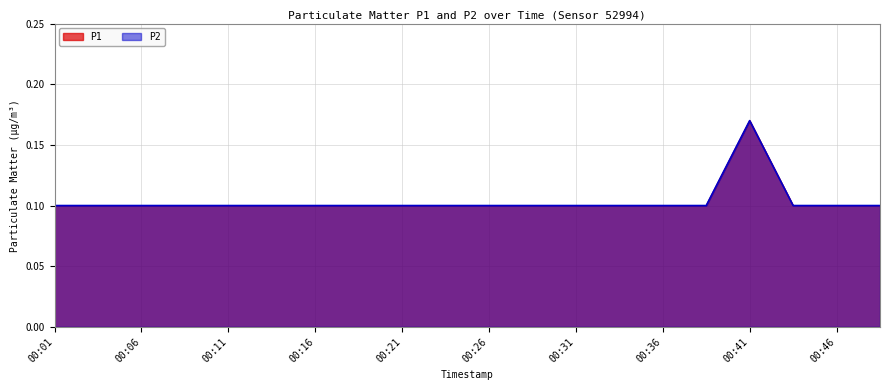

The P2 series shows 0.0 at 00:01. True or false?

False